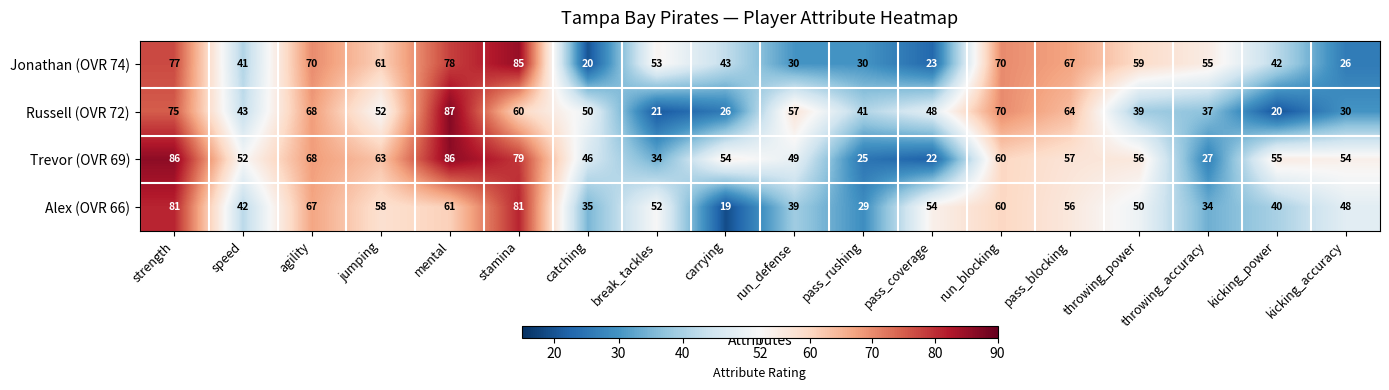

The value of Russell (OVR 72) at agility is 68. True or false?

True